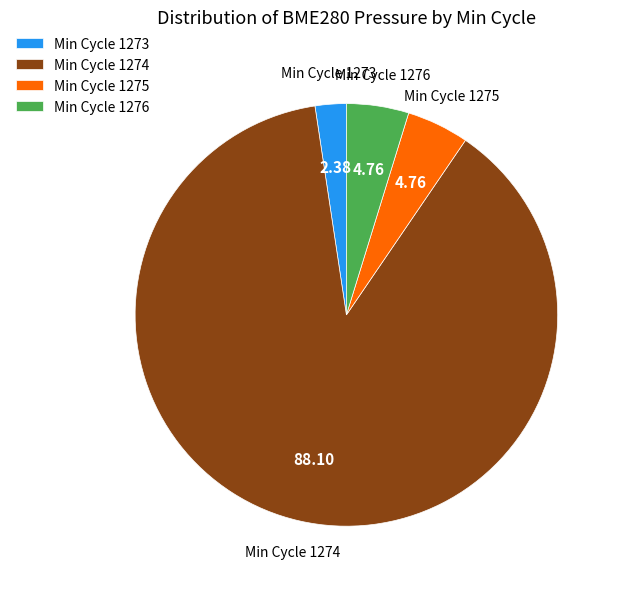

Is there a majority slice in this chart?

Yes